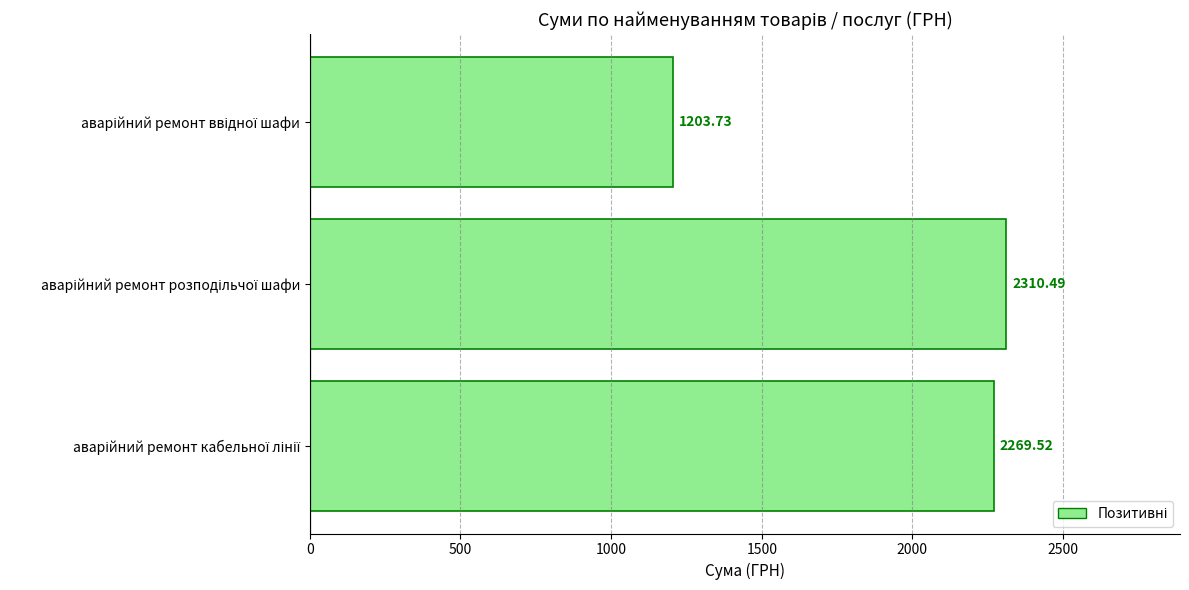

What is the difference between the maximum and minimum values?

1106.8